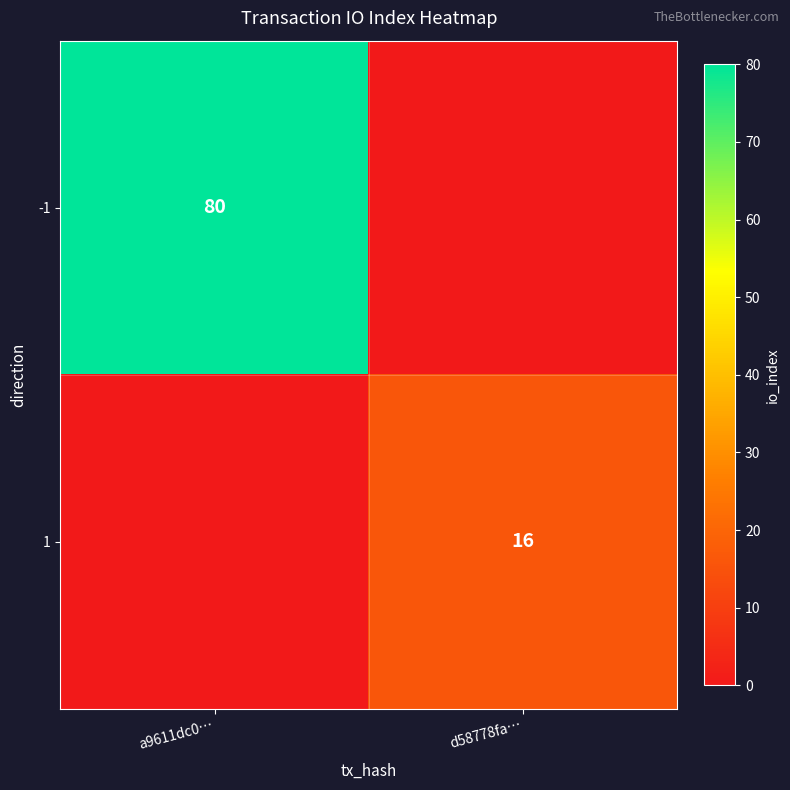

Is the value of -1 at a9611dc0… greater than the value of 1 at d58778fa…?

Yes